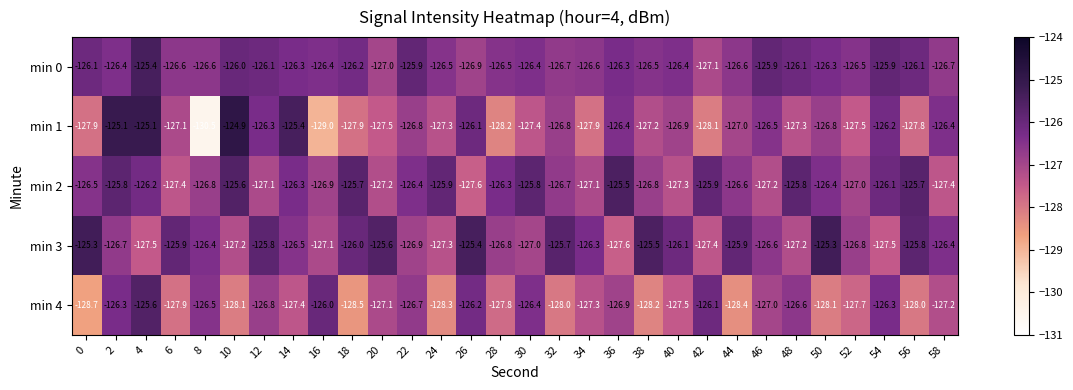

At 28, list the series in order from largest to smallest.

min 2, min 0, min 3, min 4, min 1